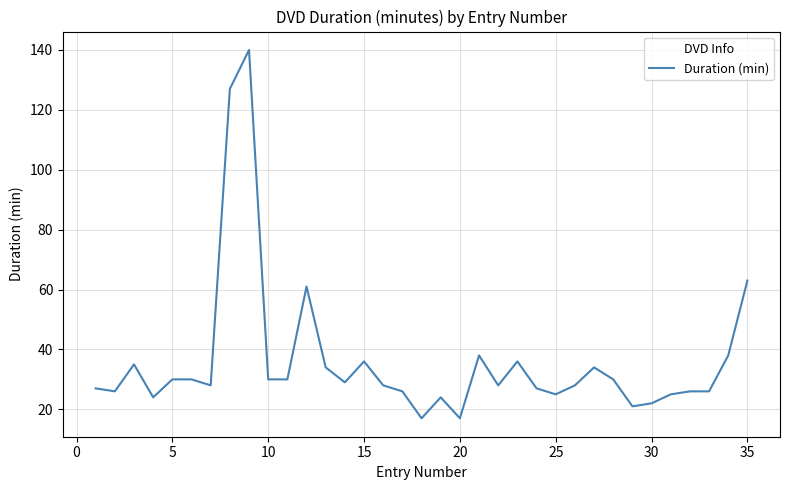

What is the difference between the maximum and minimum values?

123